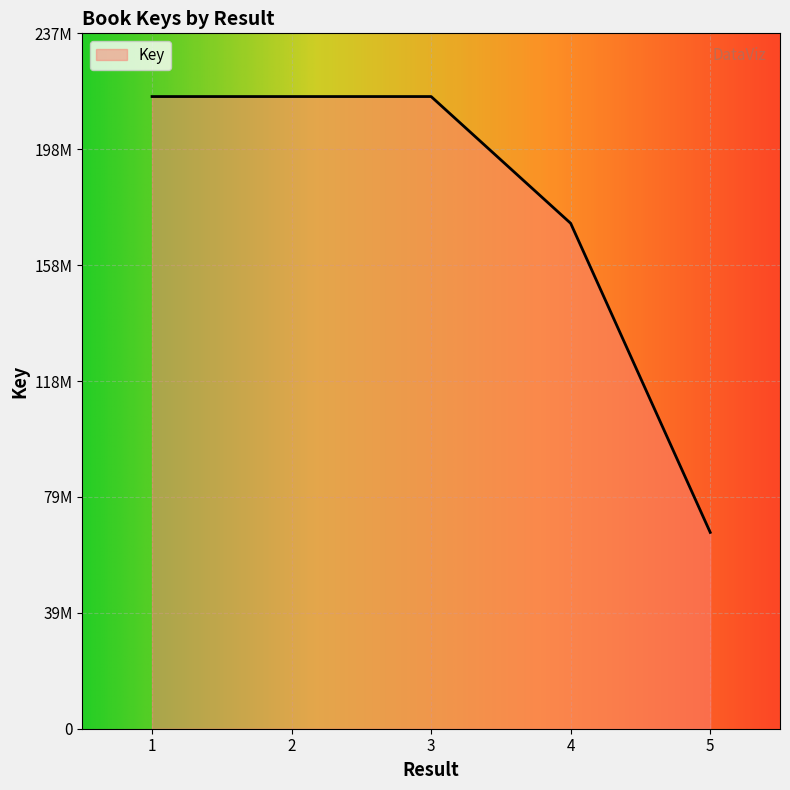

List the labels in order of value, smallest first.

5, 4, 2, 1, 3